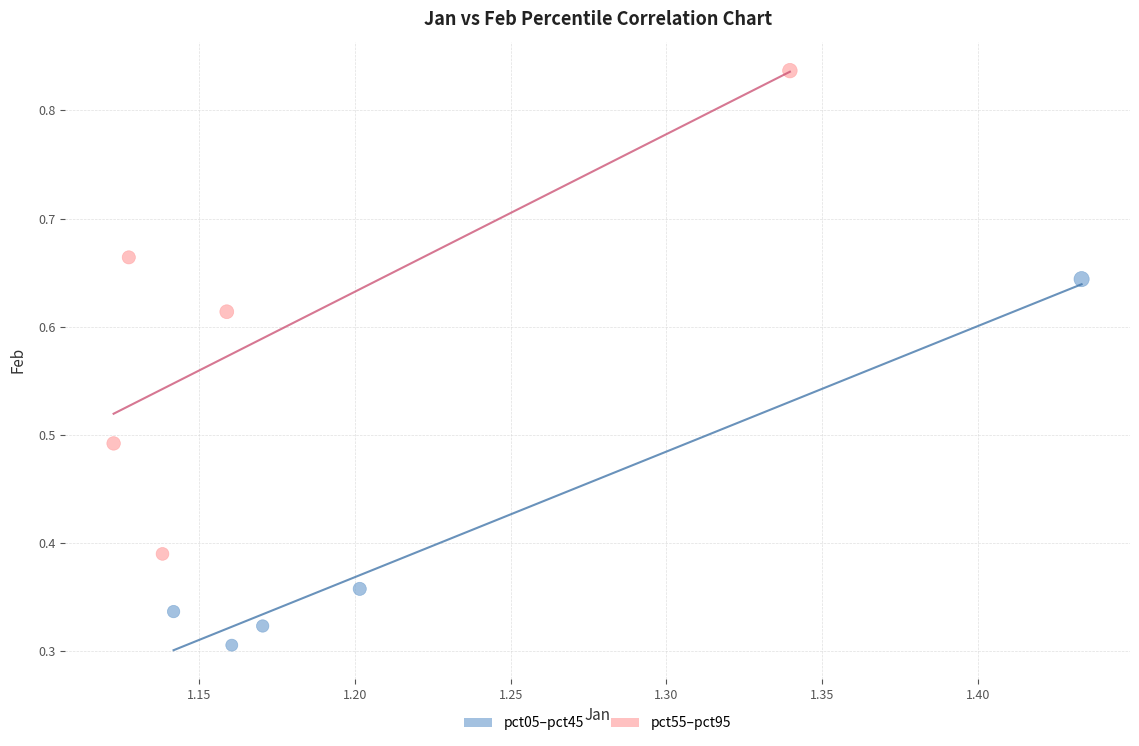

Which series contains the lowest Y value?

pct05–pct45